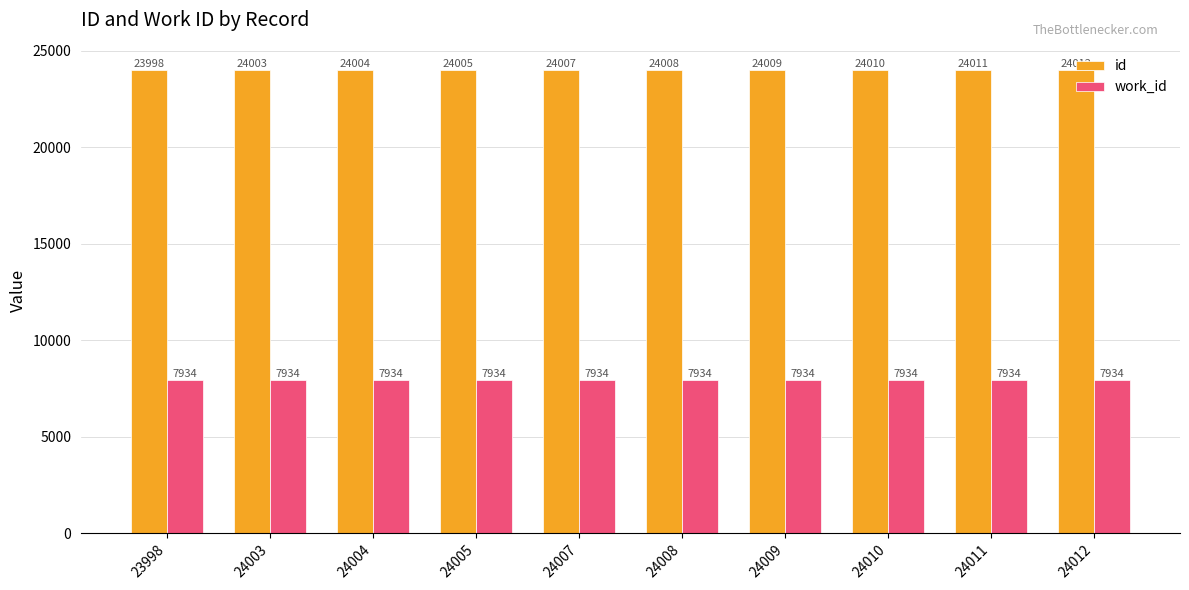

Which series changed the most between 24008 and 24010?

id